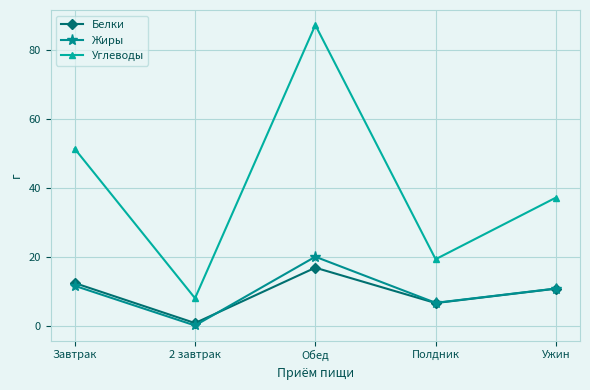

Is this an area chart (filled region under the line)?

No